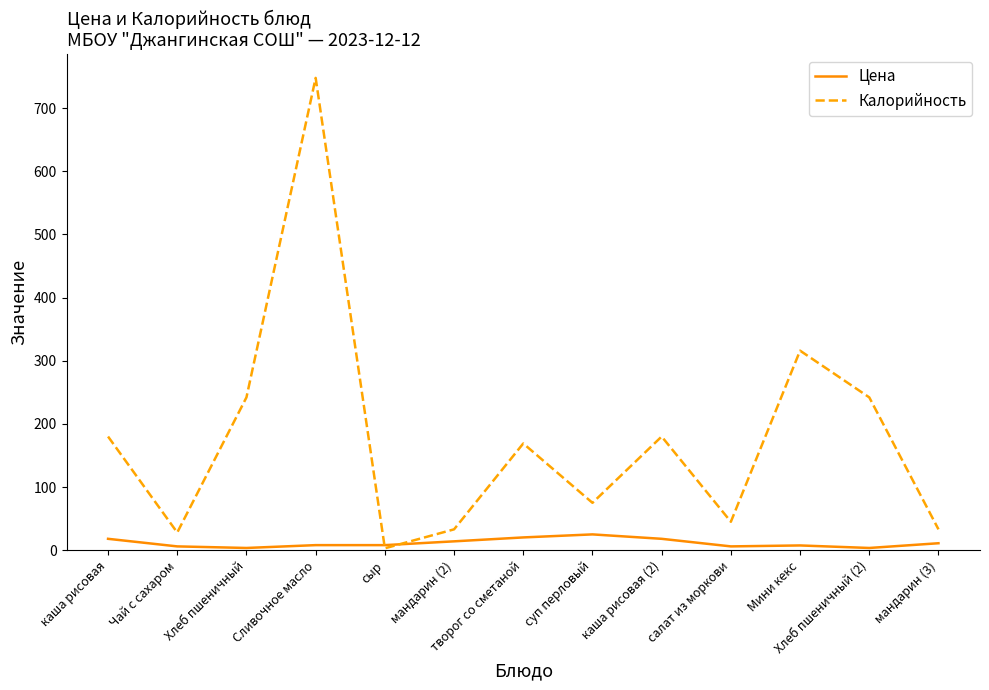

What is the difference between the highest and lowest values at салат из моркови?

39.0